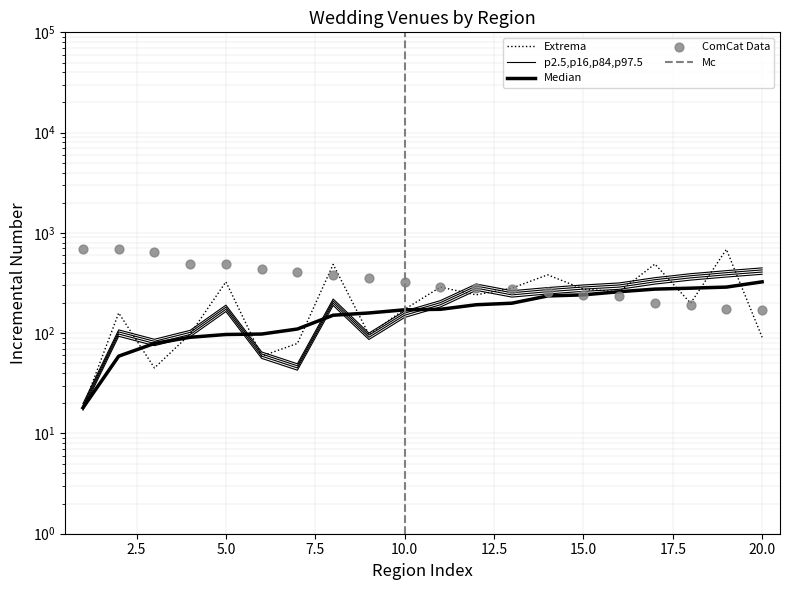

Which series has the largest Y range (max minus min)?

Extrema